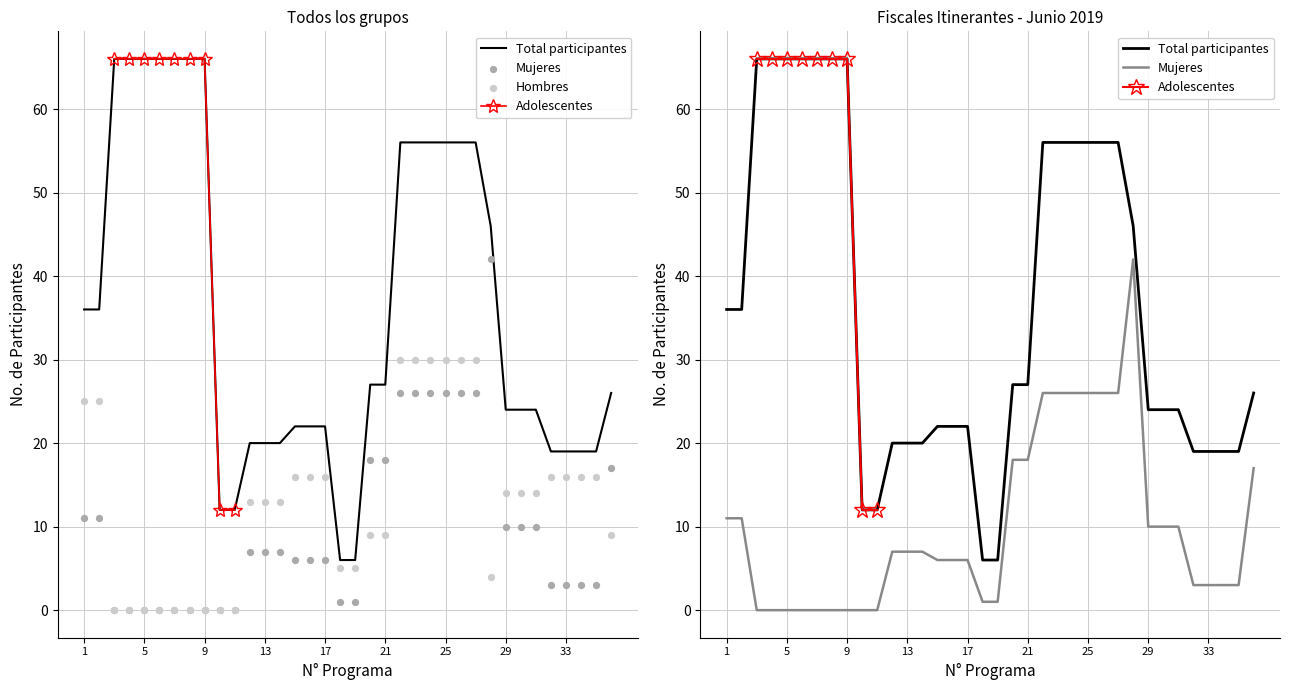

Is the value of Mujeres at 25 greater than the value of Total participantes at 30?

Yes